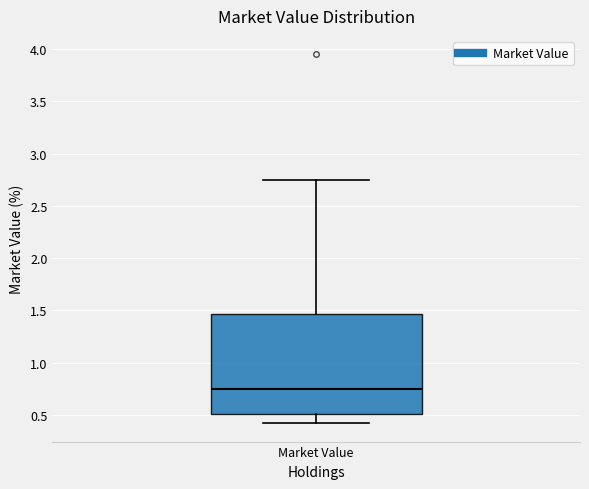

Transcribe this box plot: give where the median line is, the range the box spans, and where the two whiskers end, as read against the y-axis. The values are not printed on the chart, so give them approximately, as read against the axis.

median 0.75, box 0.50 to 1.45, whiskers 0.40 to 2.75